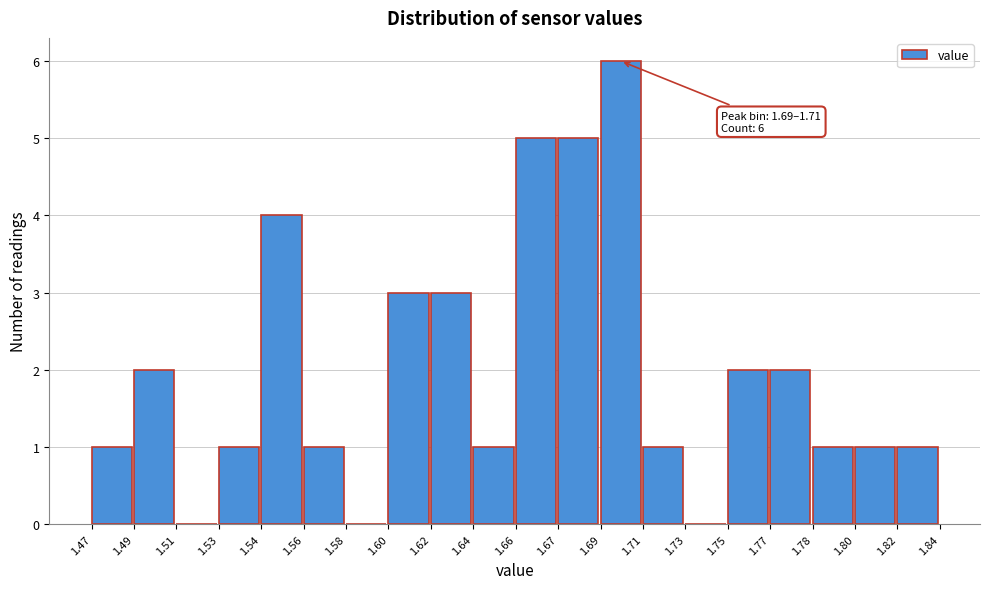

Reading right to left, transcribe all the data shown in this chart.

1.82=1	1.80=1	1.78=1	1.77=2	1.75=2	1.73=0	1.71=1	1.69=6	1.67=5	1.66=5	1.64=1	1.62=3	1.60=3	1.58=0	1.56=1	1.54=4	1.53=1	1.51=0	1.49=2	1.47=1